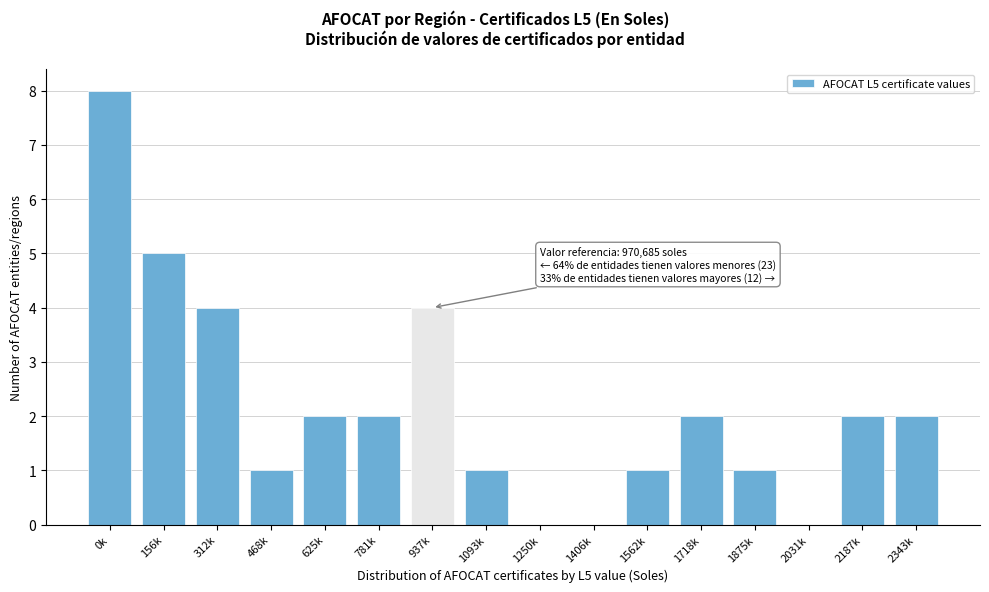

Reading left to right, extract all data points from this chart.

0k=8	156k=5	312k=4	468k=1	625k=2	781k=2	937k=4	1093k=1	1250k=0	1406k=0	1562k=1	1718k=2	1875k=1	2031k=0	2187k=2	2343k=2